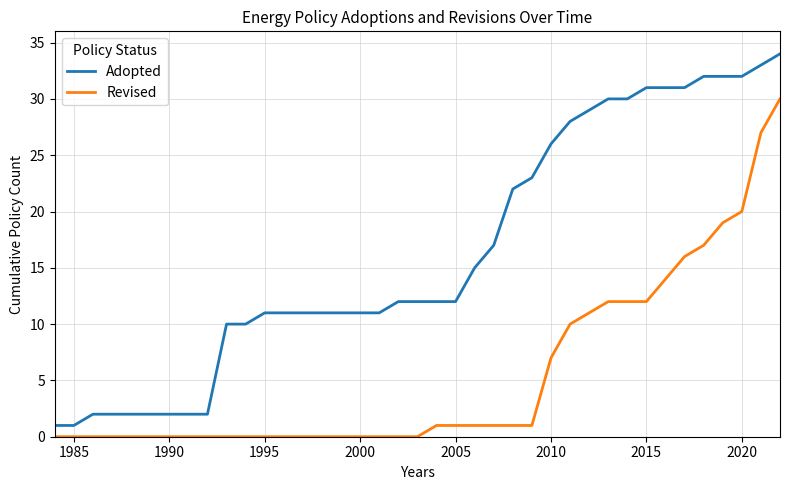

Rank the series by their maximum value, from highest to lowest.

Adopted, Revised